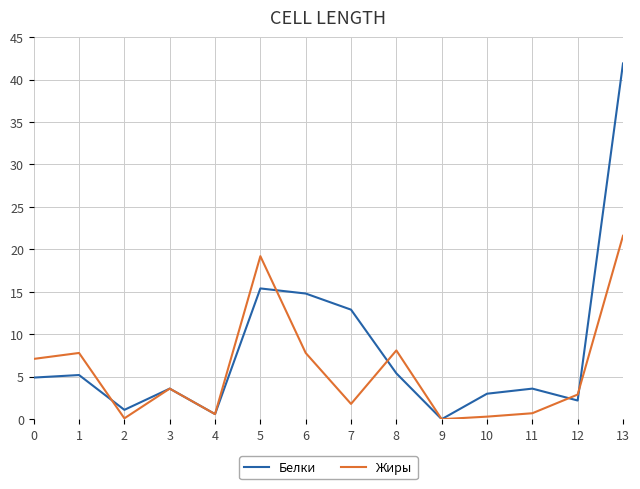

Rank the series by their average value, from highest to lowest.

Белки, Жиры